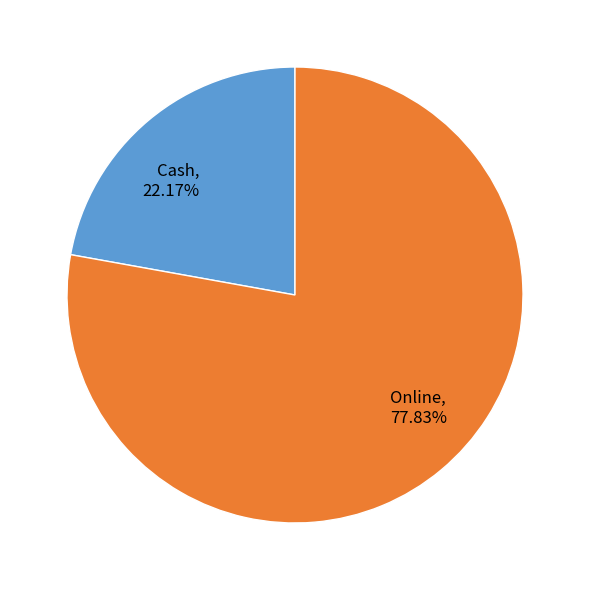

How many segments does this pie chart have?

2